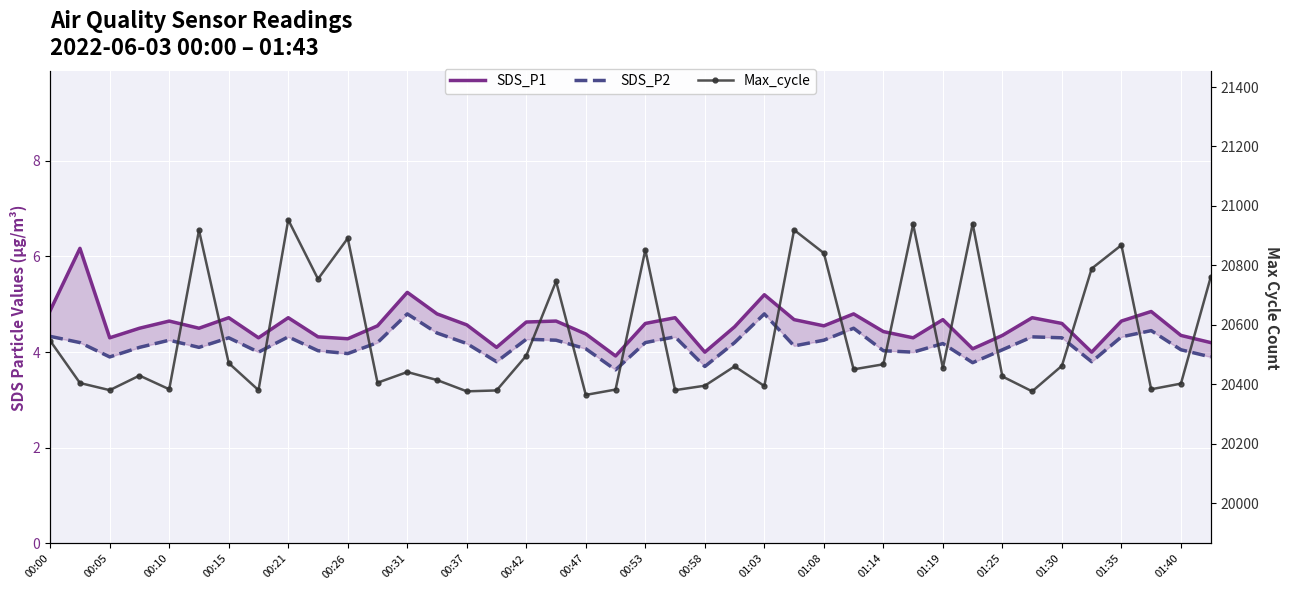

Which series has the largest range (max minus min)?

Max_cycle